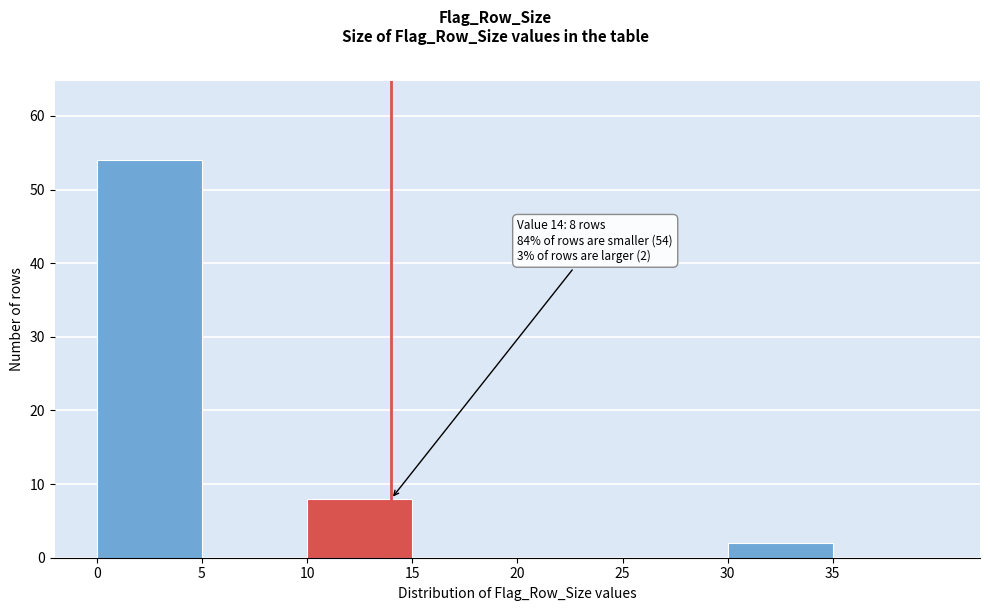

Which range on the x-axis has the tallest bar?

0 to 5